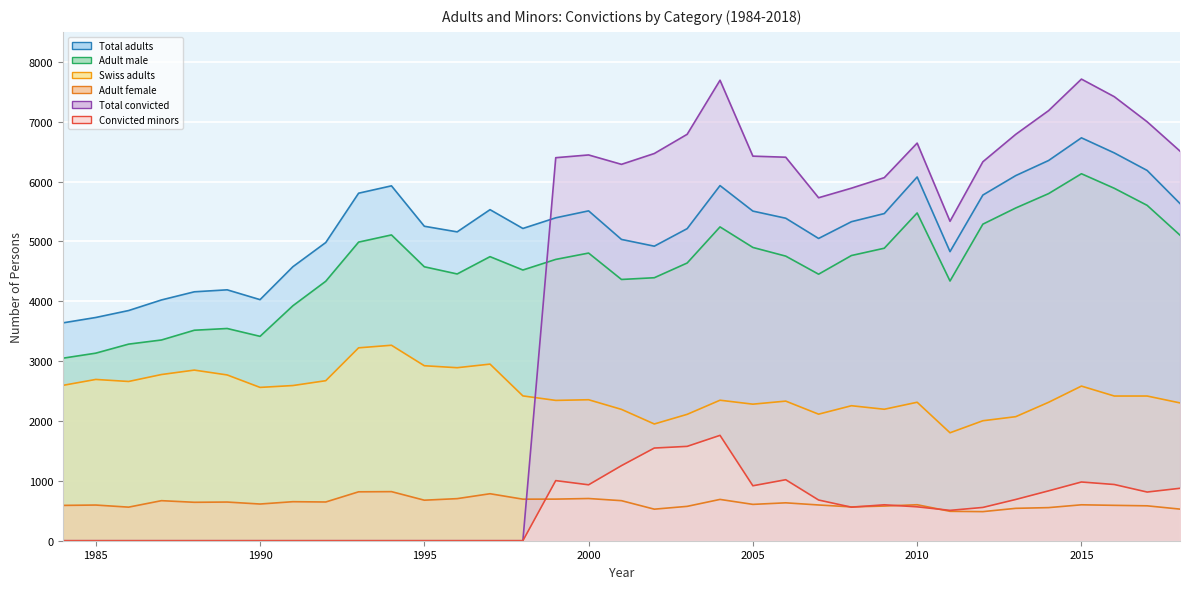

At which category is the sum across all series the highest?

2015